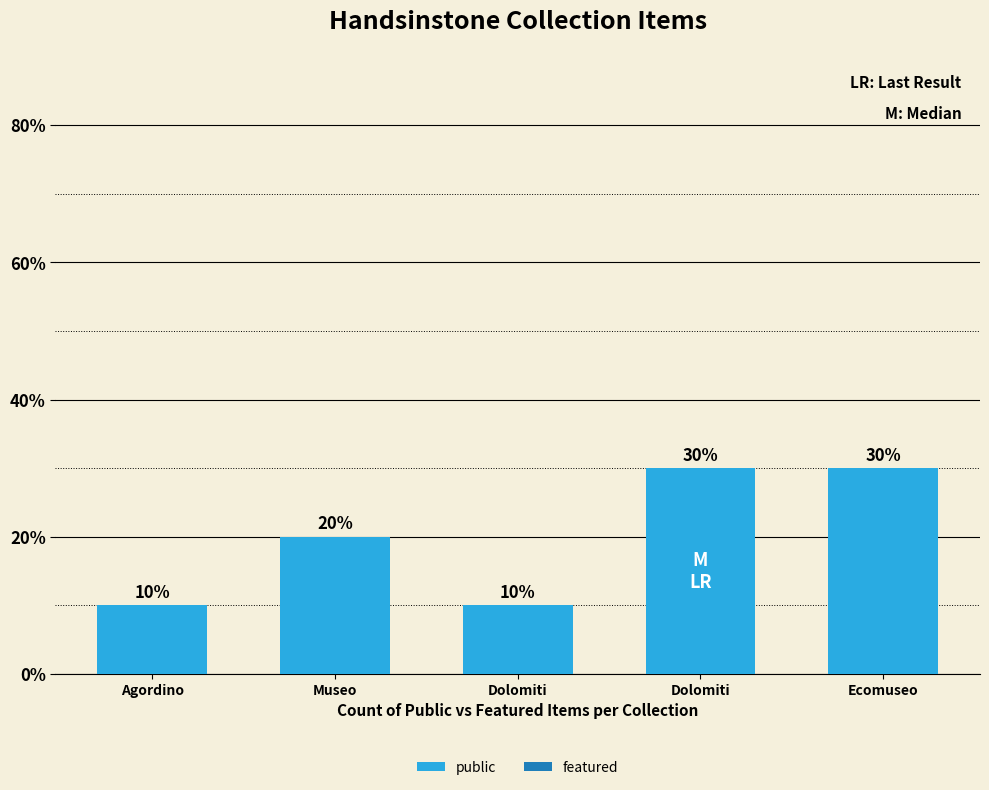

How many series are shown in this chart?

1